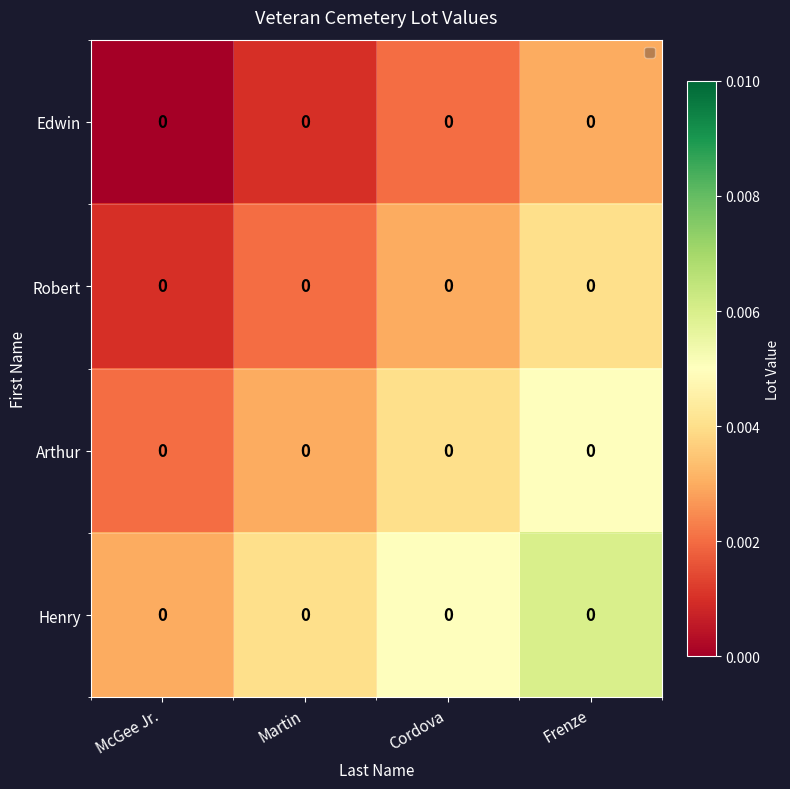

Reading left to right, what are all the values shown in this chart?

Edwin: McGee Jr.=0.0	Martin=0.0	Cordova=0.0	Frenze=0.0
Robert: McGee Jr.=0.0	Martin=0.0	Cordova=0.0	Frenze=0.0
Arthur: McGee Jr.=0.0	Martin=0.0	Cordova=0.0	Frenze=0.0
Henry: McGee Jr.=0.0	Martin=0.0	Cordova=0.0	Frenze=0.0